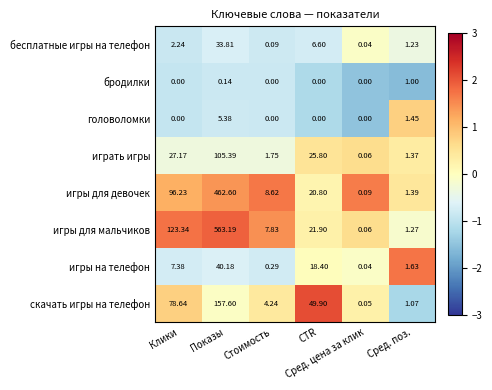

Rank the series by their maximum value, from lowest to highest.

бродилки, головоломки, бесплатные игры на телефон, игры на телефон, играть игры, скачать игры на телефон, игры для девочек, игры для мальчиков